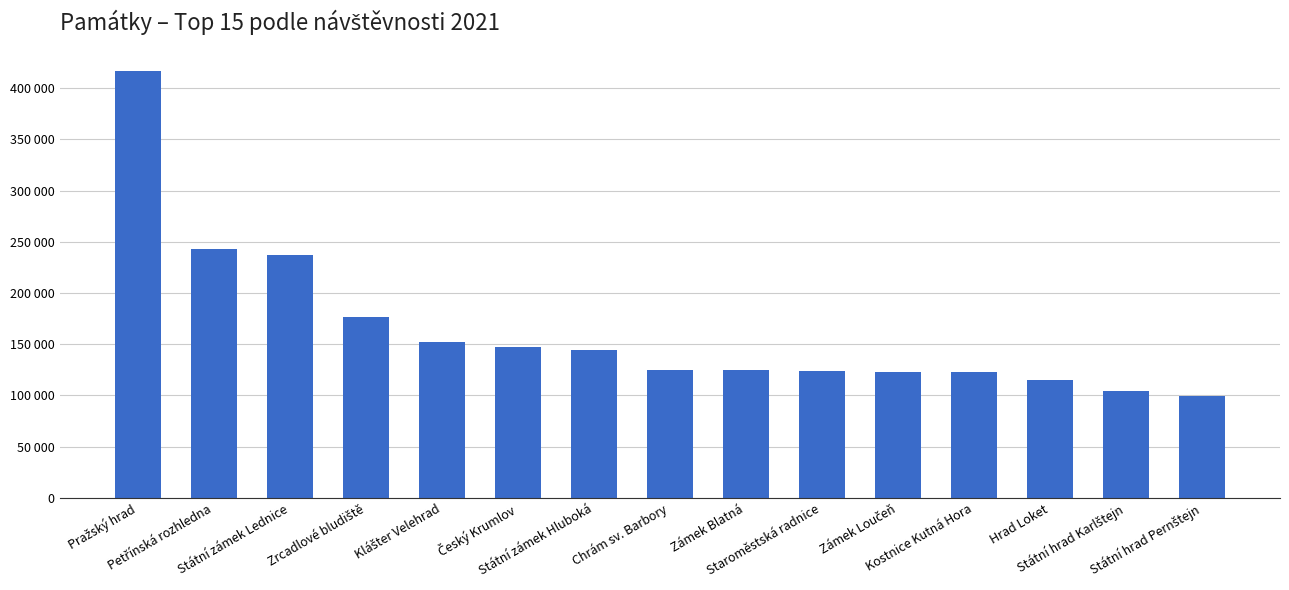

What is the label of the 11th bar from the right?

Klášter Velehrad